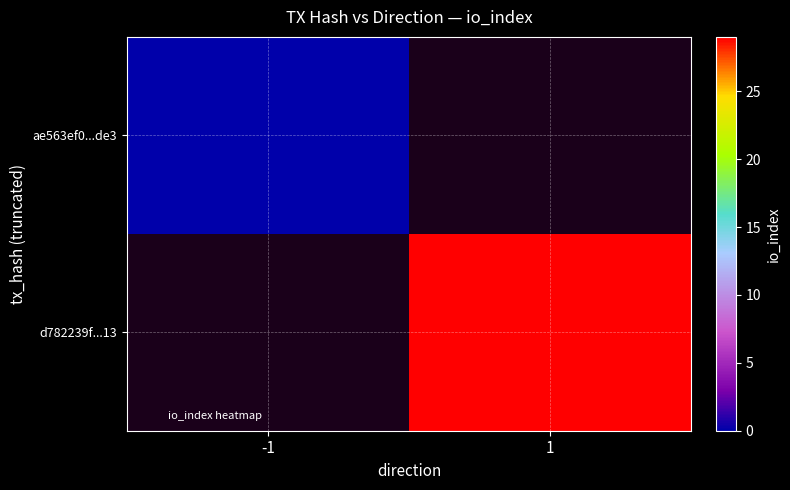

The value of ae563ef0...de3 at -1 is 0.0. True or false?

True